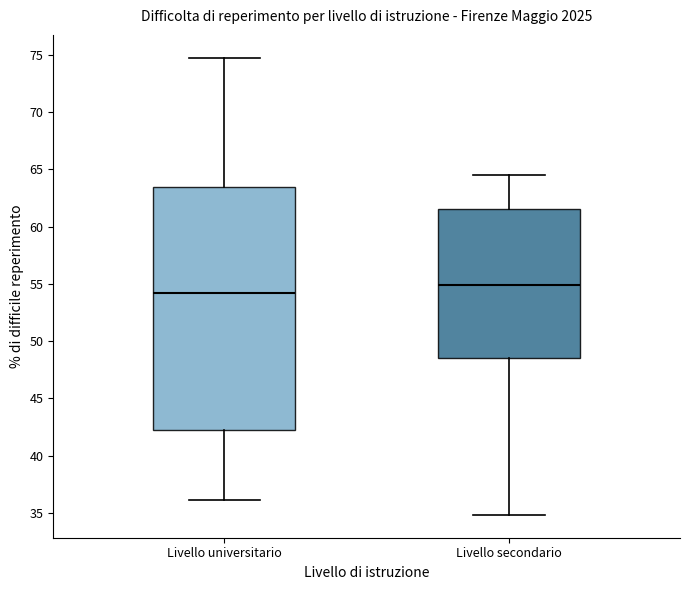

Comparing the boxes themselves (not the whiskers), which one is the tallest?

Livello universitario